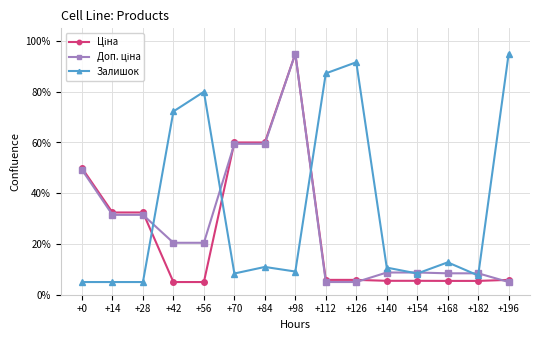

What is the difference between the highest and lowest values at +154?

3.3